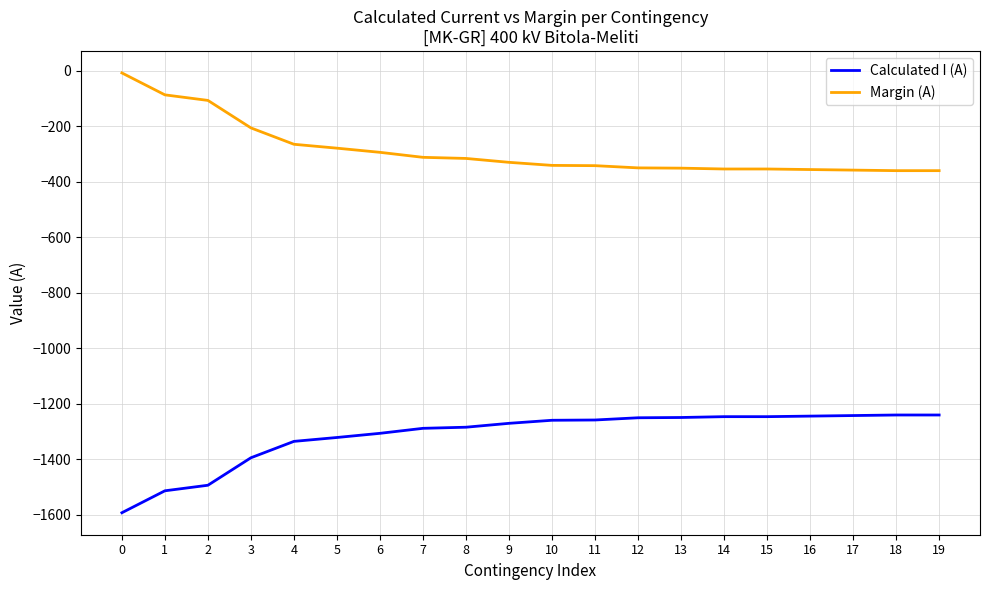

What is the difference between the maximum and minimum values in the Margin (A) series?

352